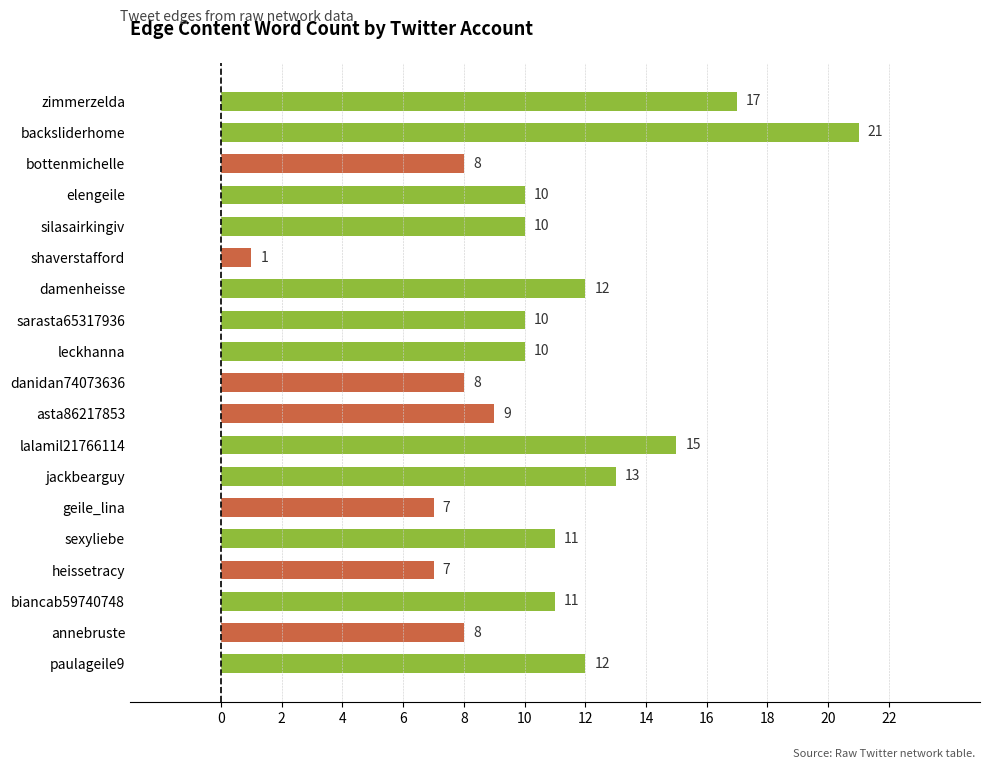

What is the difference between the maximum and minimum values?

20